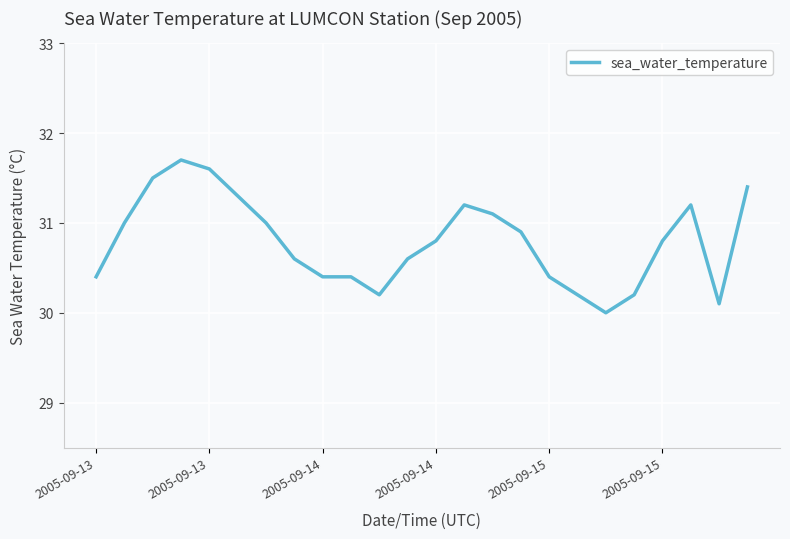

What is the maximum value shown in the chart?

31.7